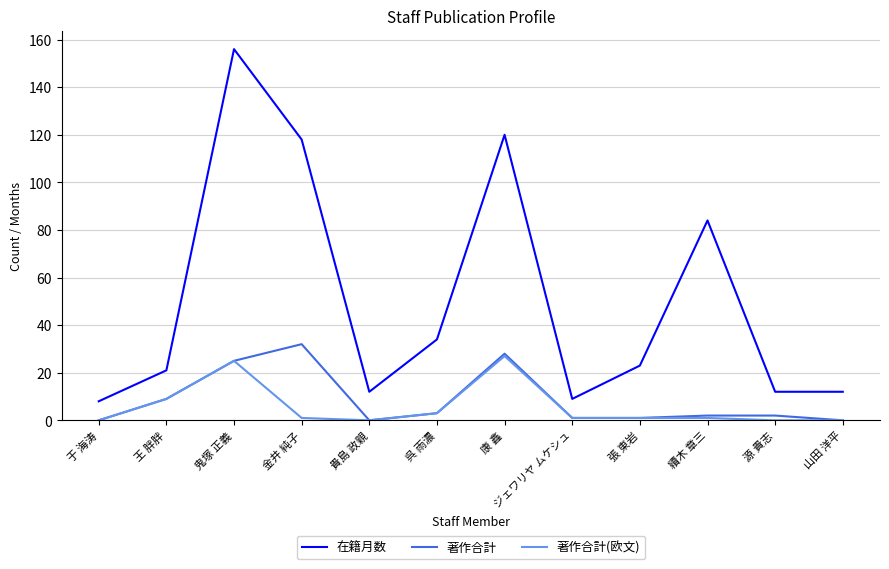

Where is the first local minimum for 在籍月数?

貴島 政親